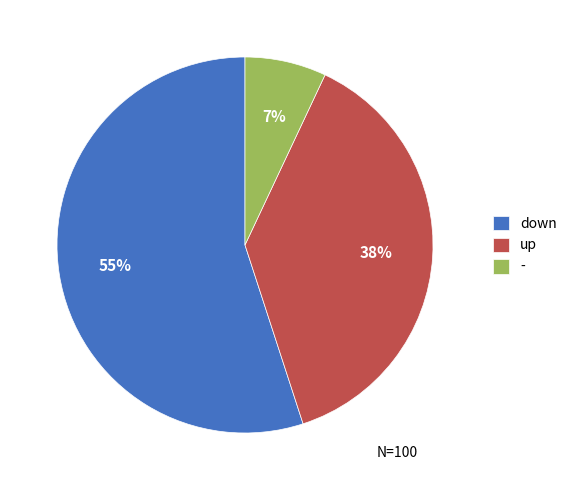

Which slice is the smallest?

-